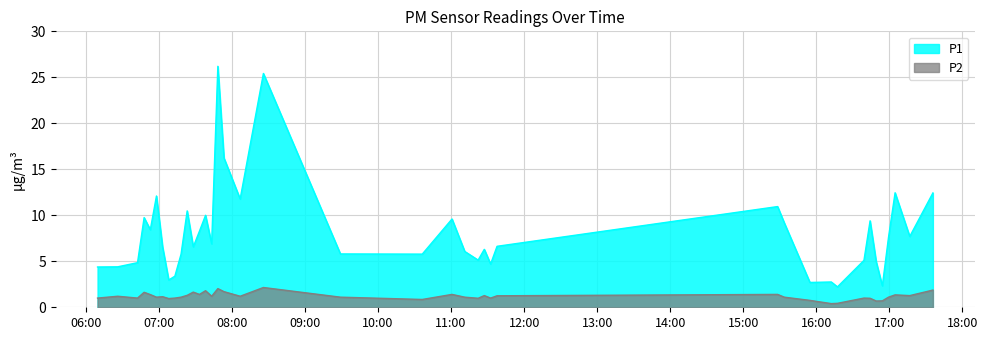

What is the maximum value shown in the chart?

26.2